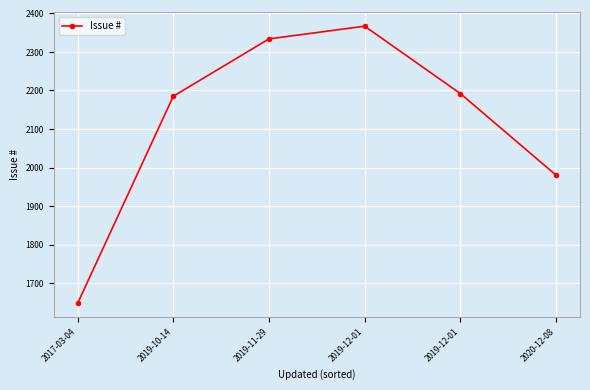

Does the chart have visible grid lines?

Yes